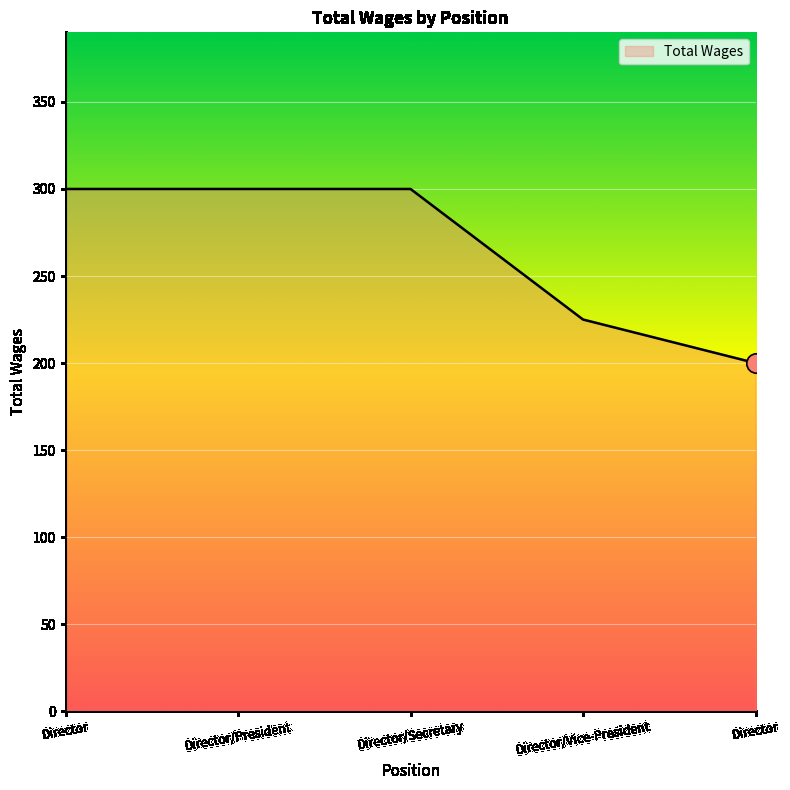

The chart shows a value of 438 at Director/Secretary. True or false?

False